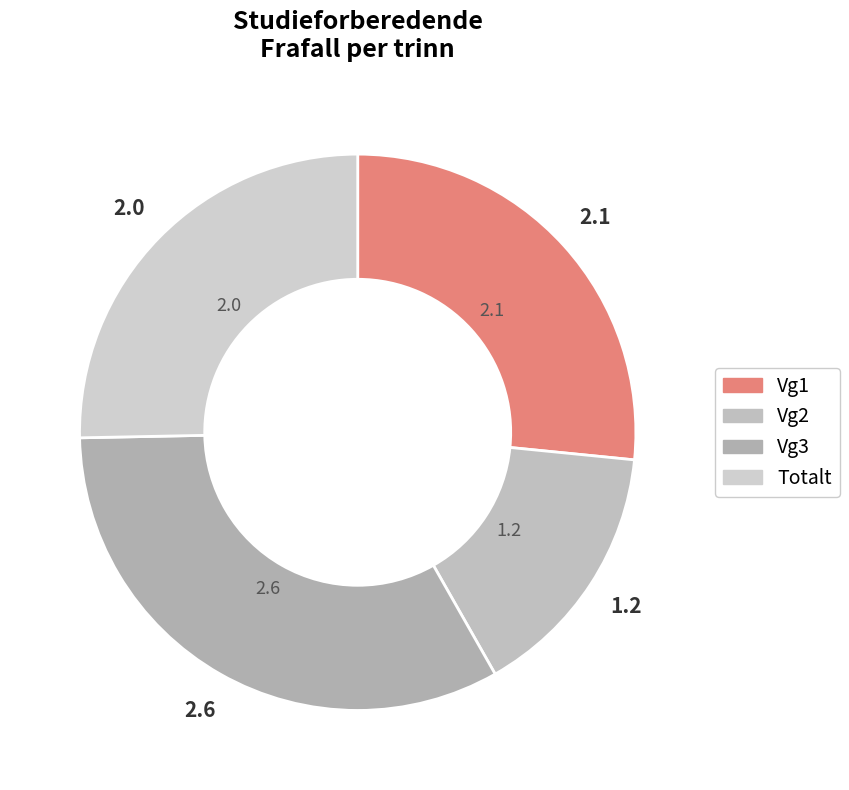

How many segments does this pie chart have?

4